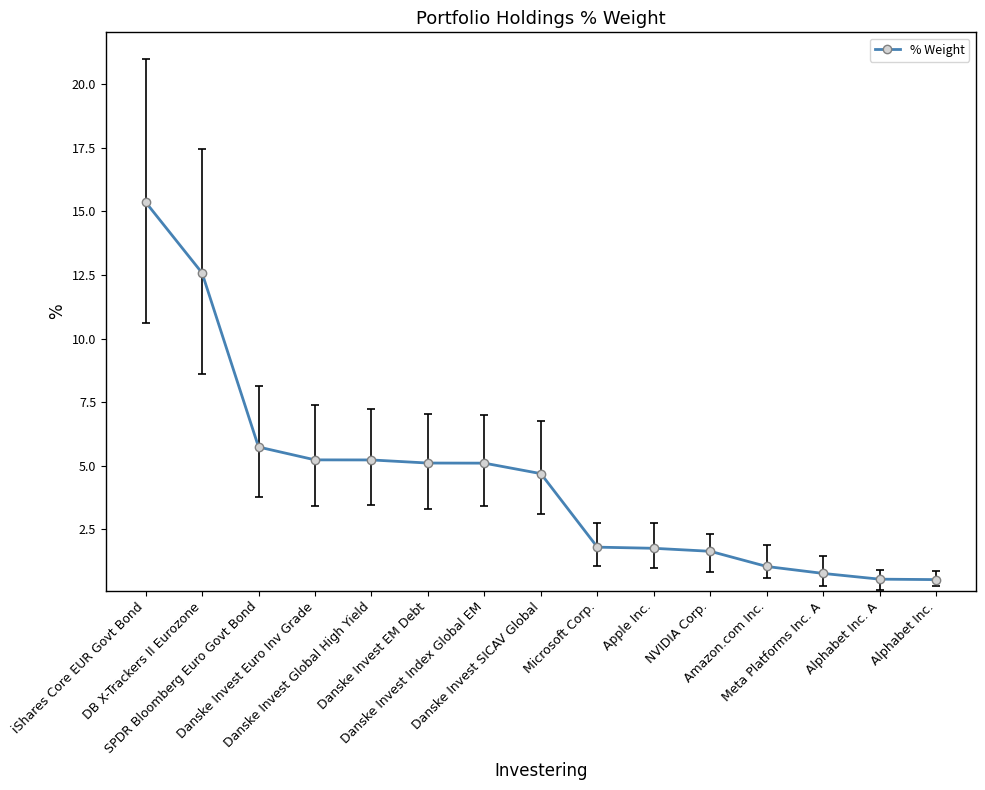

What is the smallest value displayed?

0.5